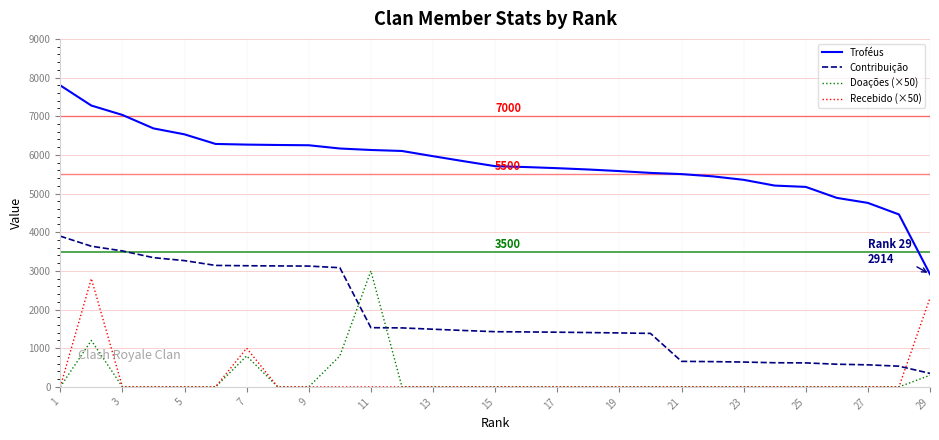

Which series has the largest total across all categories?

Troféus